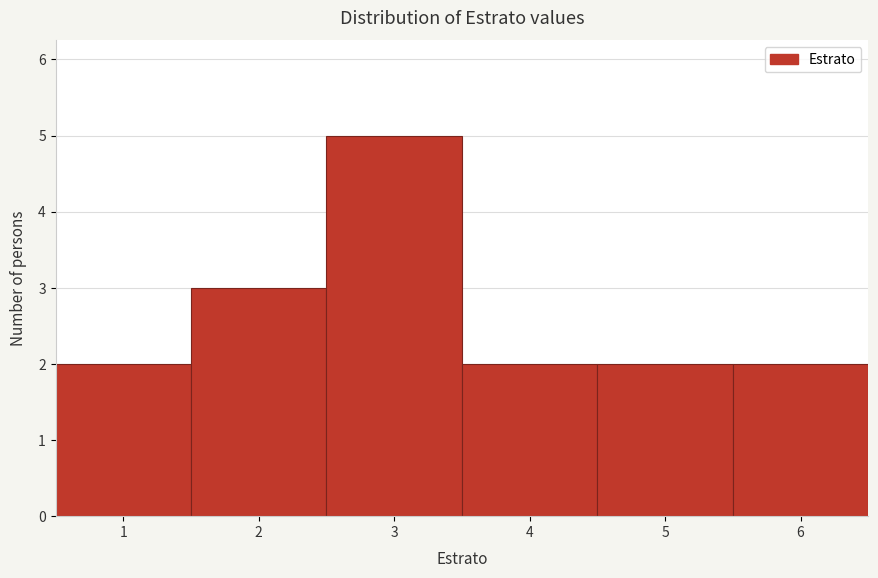

How tall is the bar that spans 4.5 to 5.5 on the x-axis? The values are not printed on the chart, so give them approximately, as read against the axis.

2